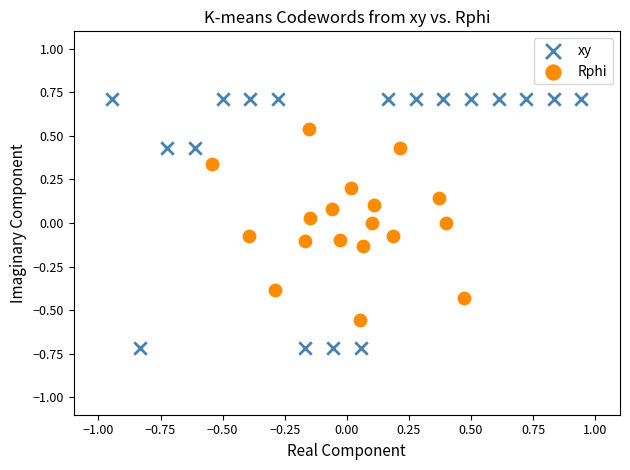

Which series contains the highest Y value?

xy